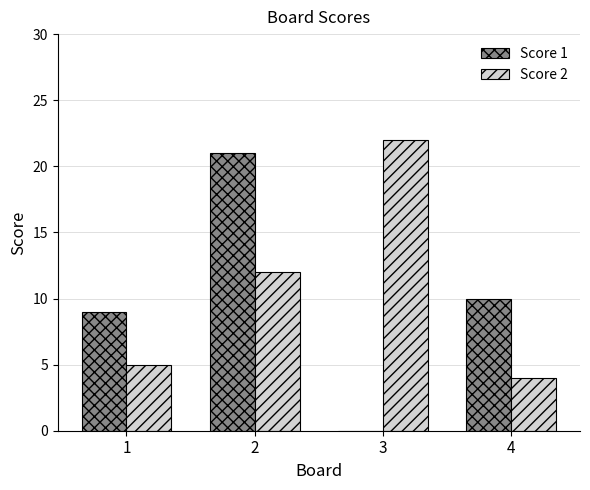

What is the highest value of the Score 2 series?

22